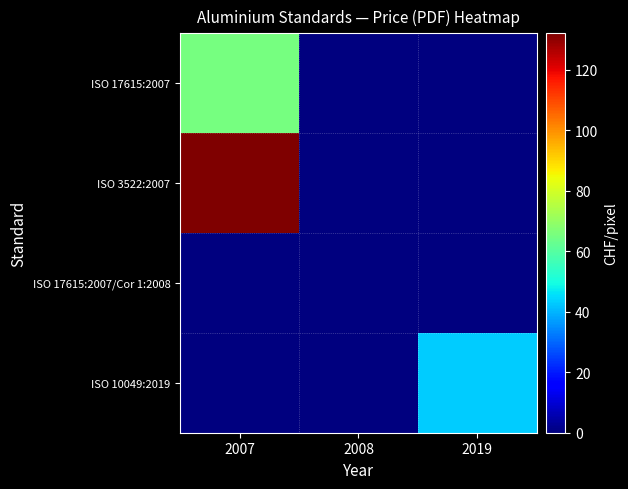

Which series has the largest total across all categories?

ISO 3522:2007